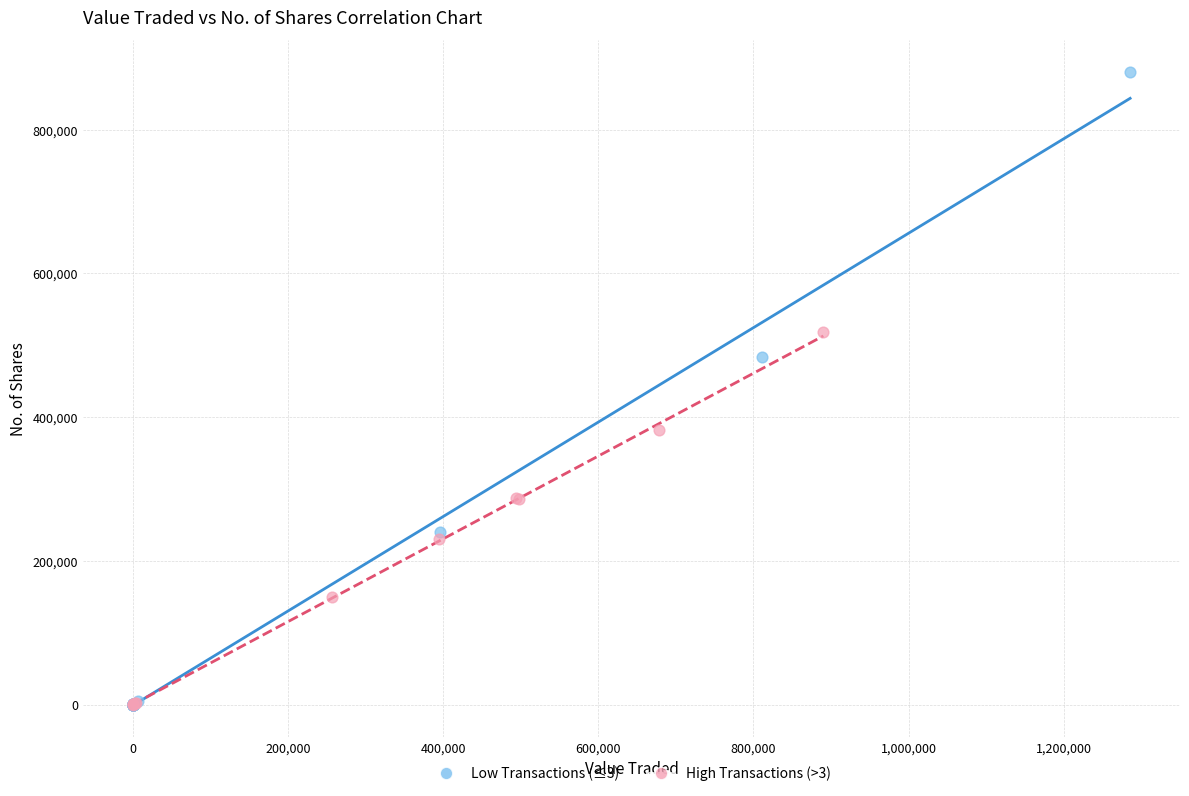

Which series reaches the maximum Y coordinate?

Low Transactions (≤3)